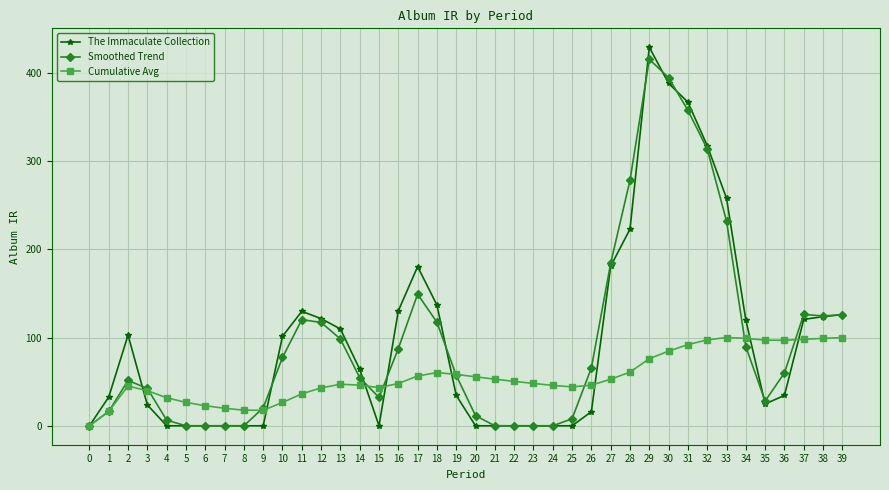

What is the difference between the maximum and minimum values in the Cumulative Avg series?

100.0